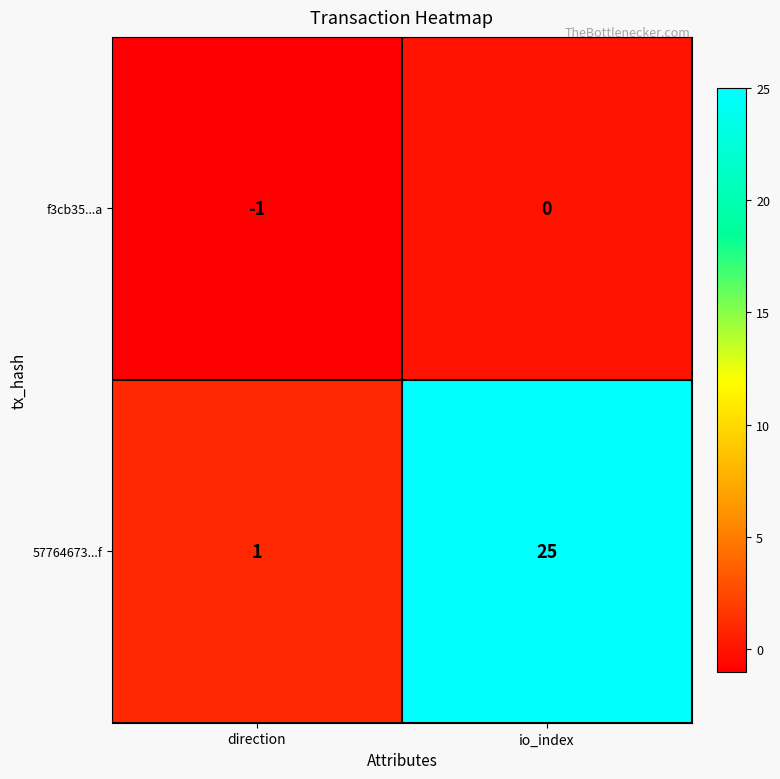

At which label is 57764673...f closest to 13?

direction